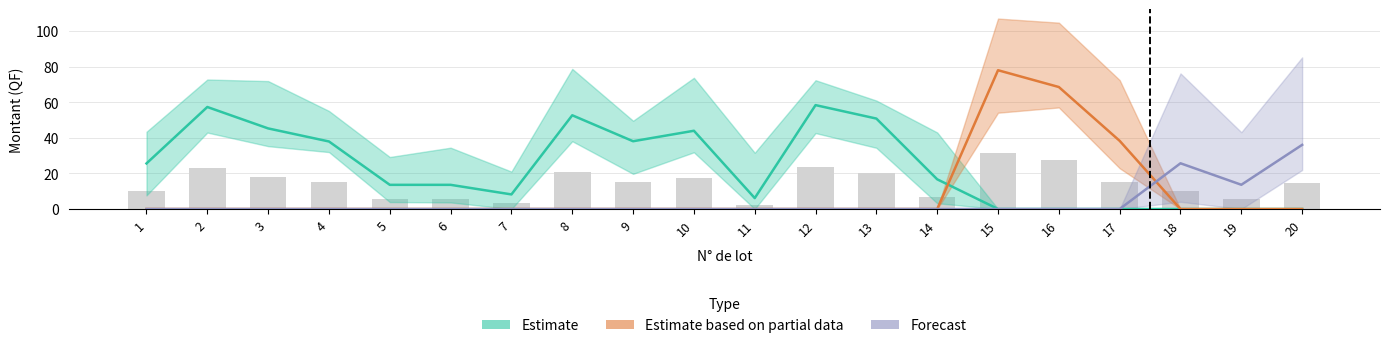

Which series has the largest total across all categories?

Estimate